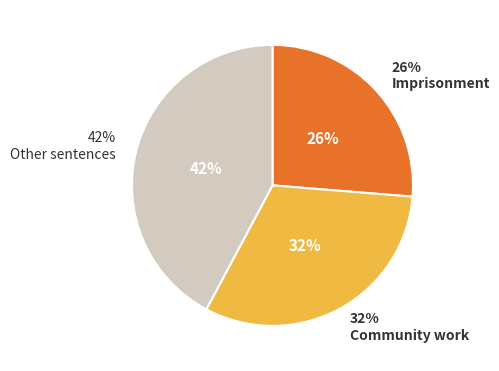

Is No sentence recorded the majority of the pie?

No